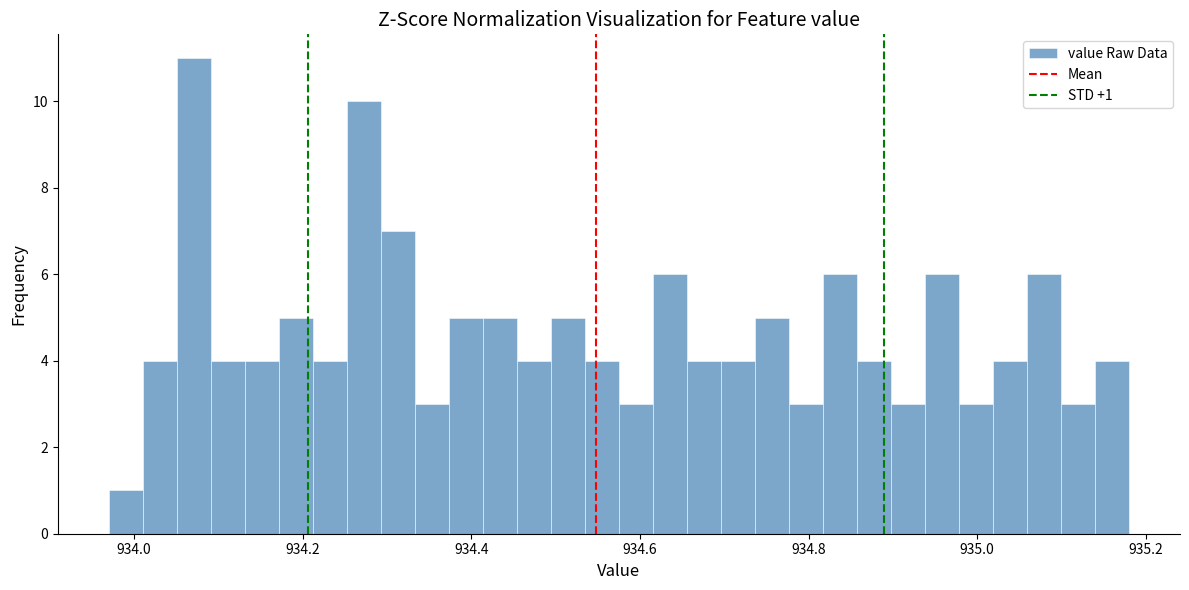

Read against the x-axis, roughly where is the centre of the tallest bar?

934.08